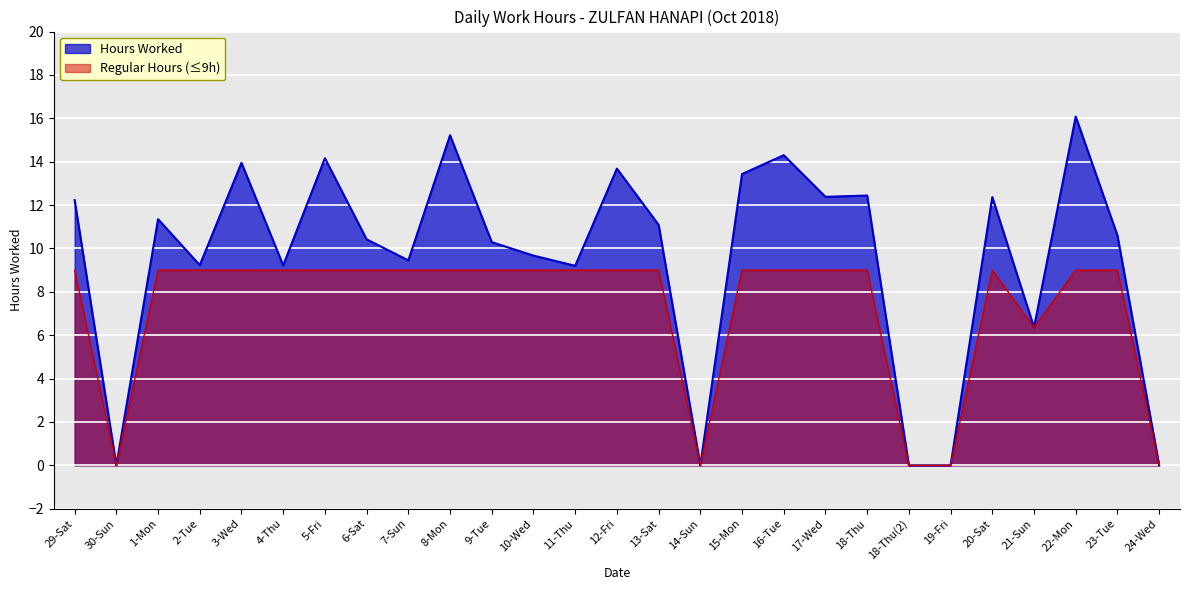

Which has a higher value, 11-Thu or 5-Fri?

5-Fri